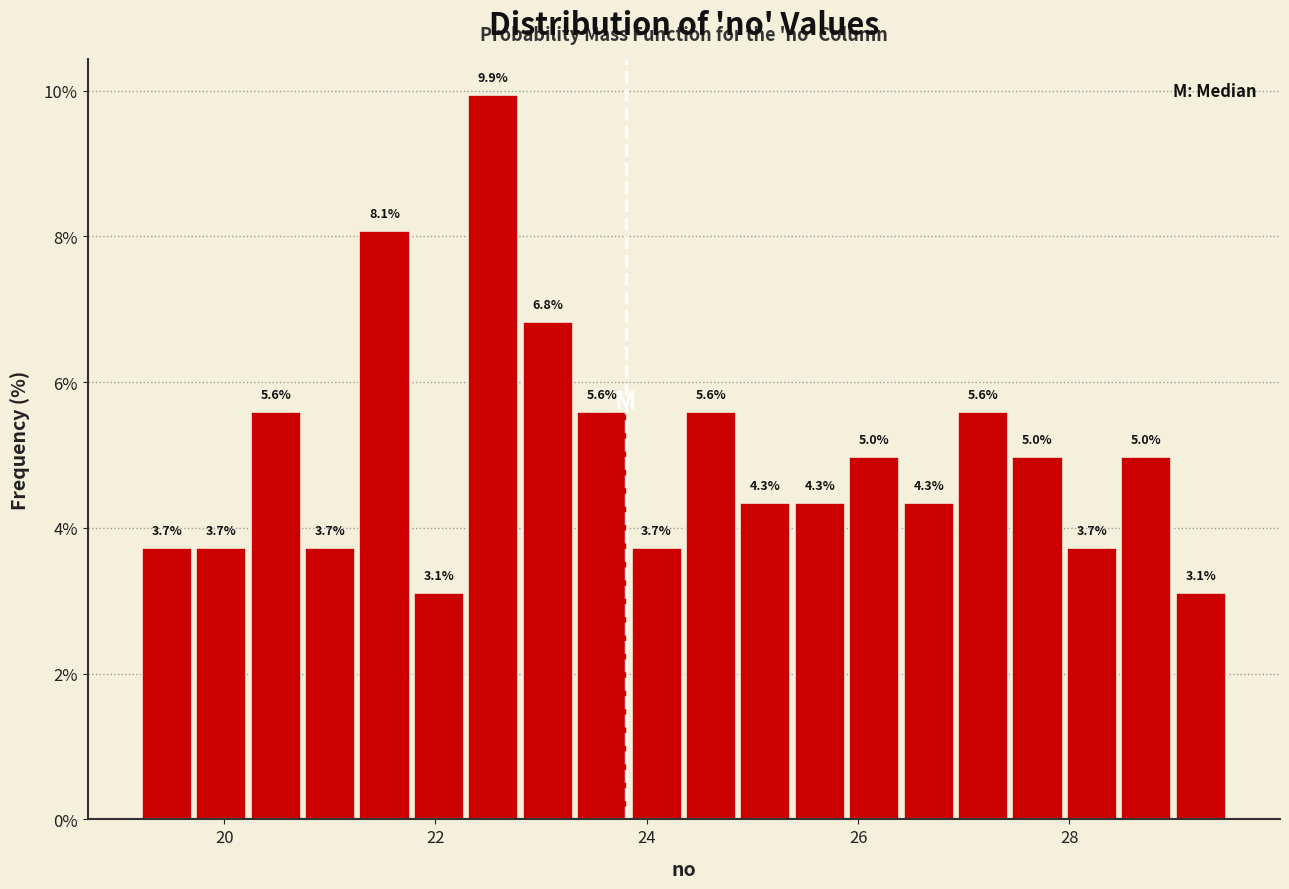

Around what value on the x-axis is the tallest bar? Give the approximate position of its centre, as read against the axis.

22.6